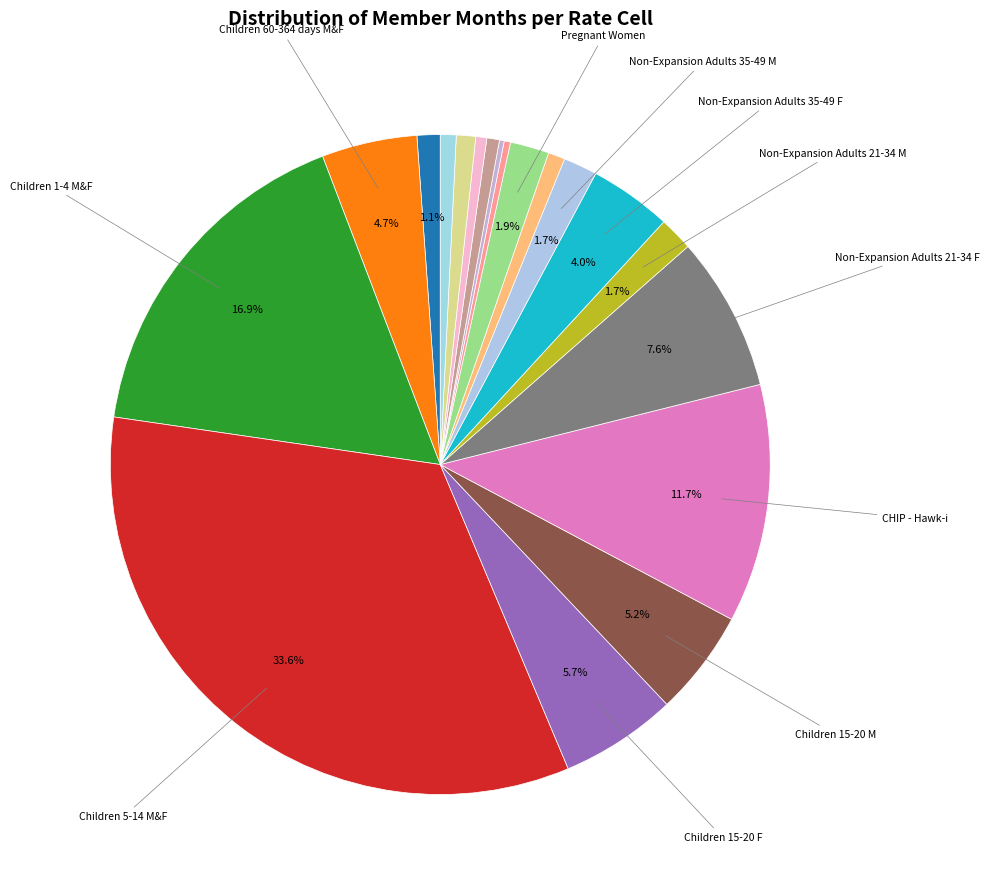

How many slices are in this pie chart?

19